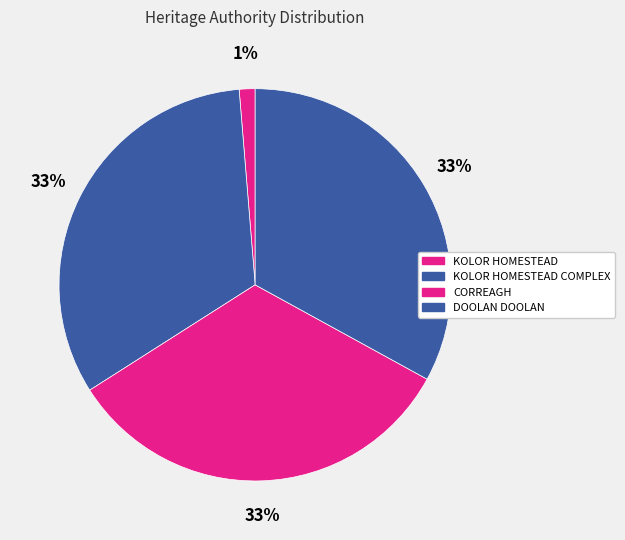

Rank the categories by value from lowest to highest.

KOLOR HOMESTEAD, KOLOR HOMESTEAD COMPLEX, CORREAGH, DOOLAN DOOLAN